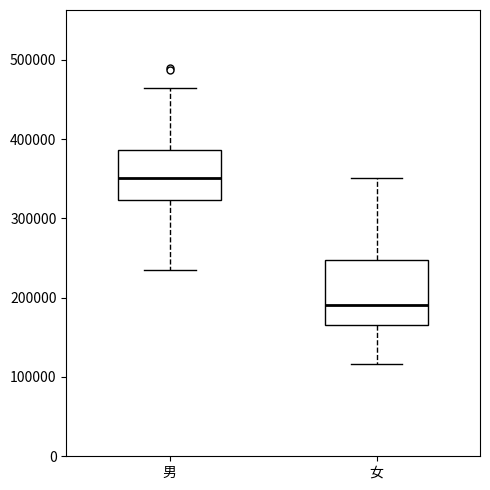

Where does the upper whisker of the box for 女 end on the y-axis? The values are not printed on the chart, so give them approximately, as read against the axis.

350000